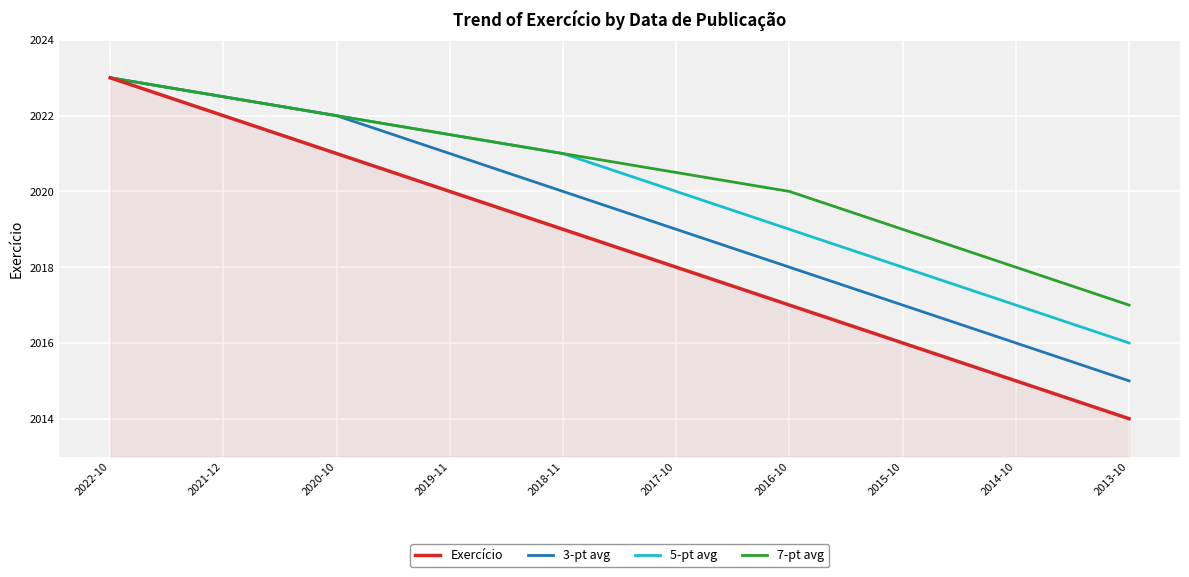

List the series in order of their overall mean, highest first.

7-pt avg, 5-pt avg, 3-pt avg, Exercício